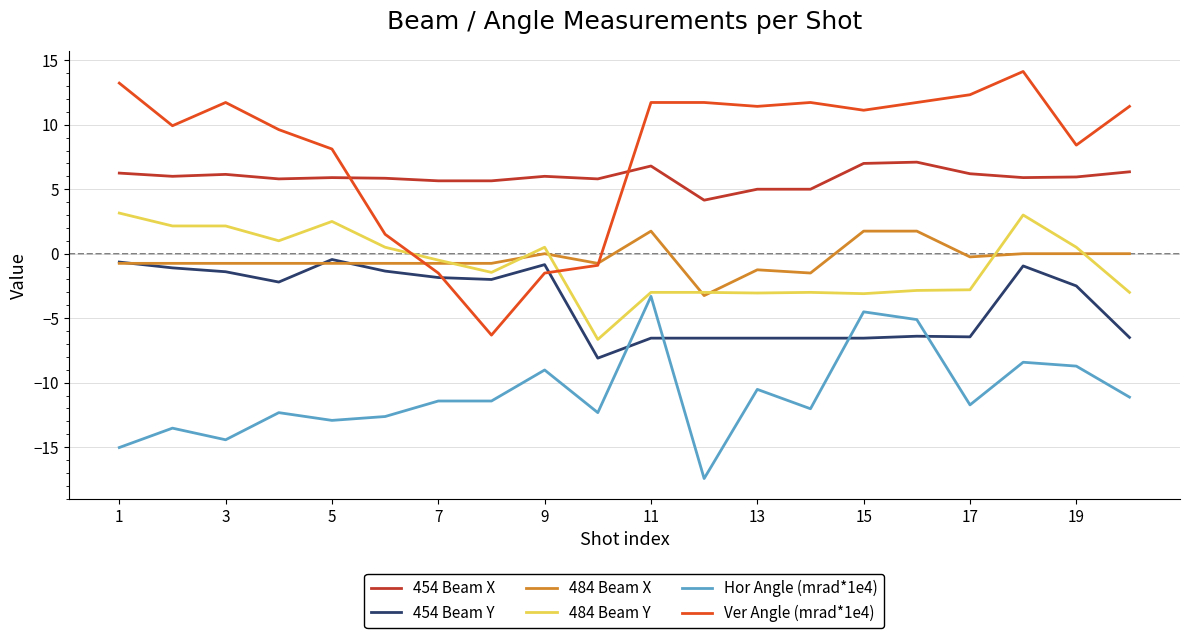

Which series has the largest range (max minus min)?

Ver Angle (mrad*1e4)